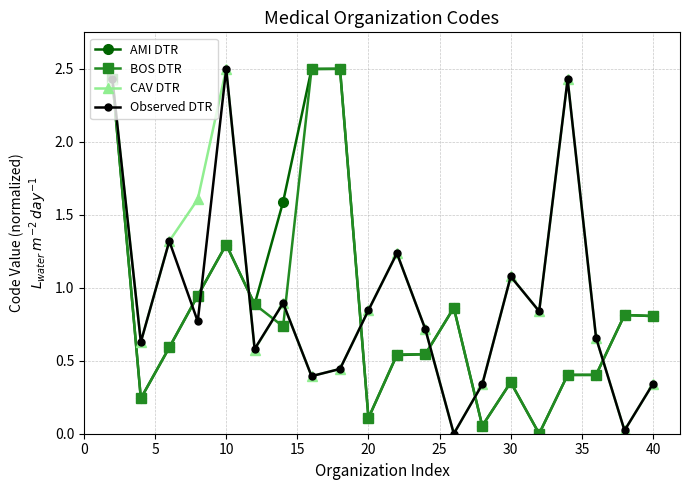

True or false: BOS DTR has more than 1 points higher than both neighbors.

True